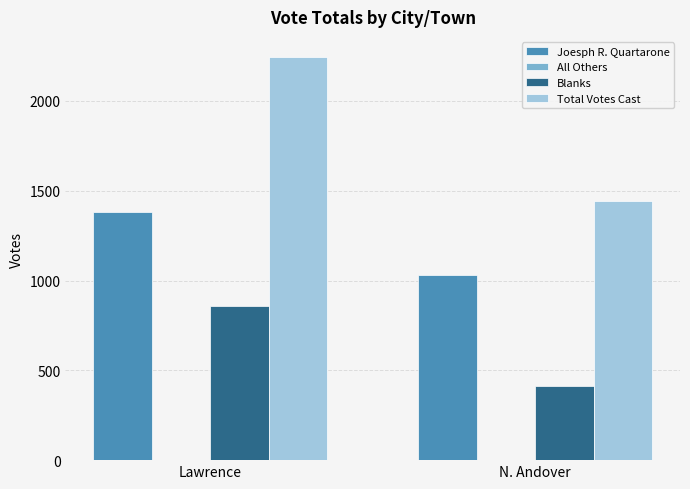

Reading left to right, what are all the values shown in this chart?

Joesph R. Quartarone: 1384	1029
Blanks: 860	412
Total Votes Cast: 2244	1441